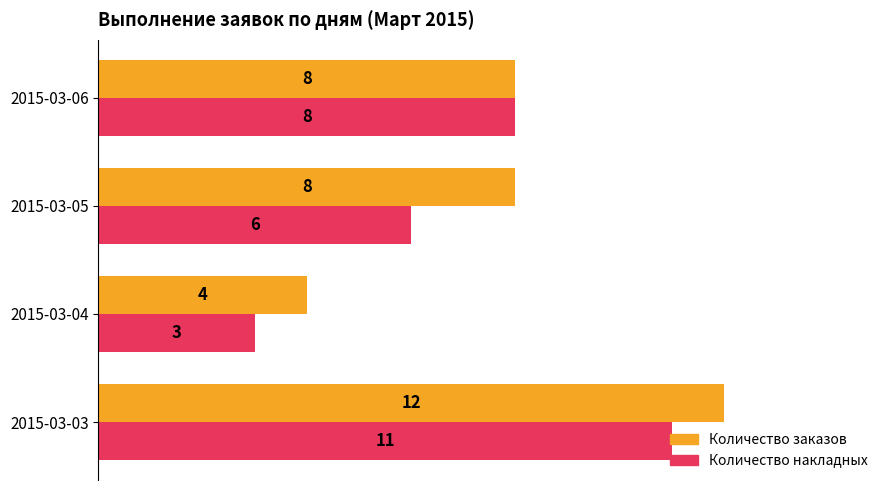

At which category is the sum across all series the highest?

2015-03-03